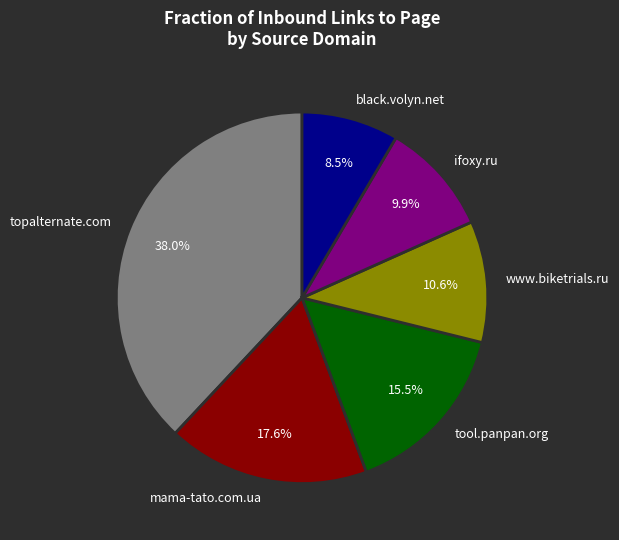

Is there a majority slice in this chart?

No